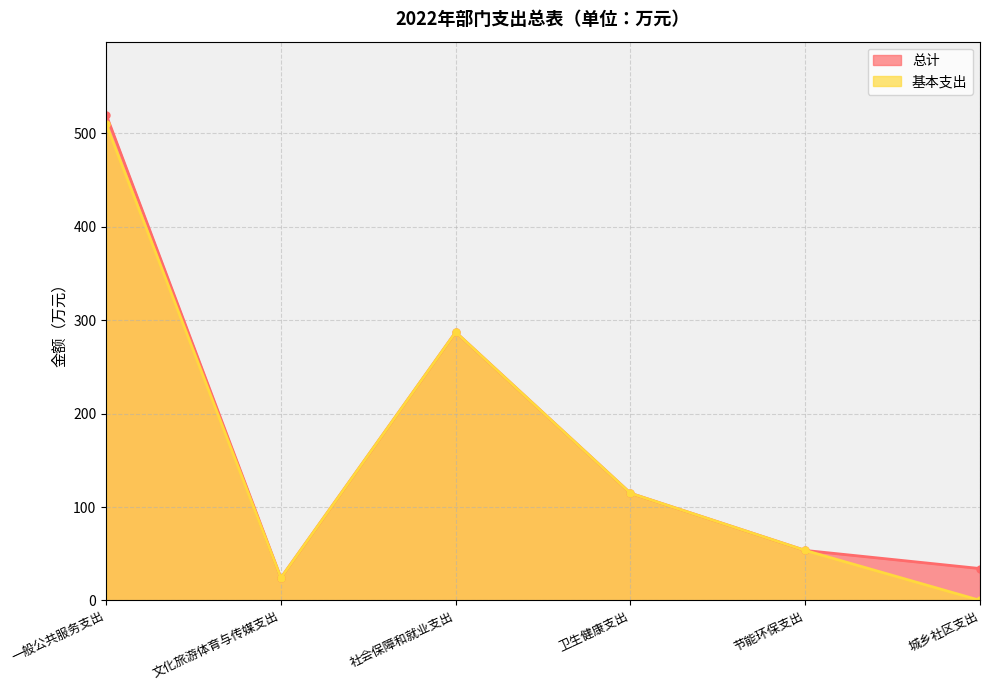

True or false: 基本支出 has a value of 255.2 at 城乡社区支出.

False